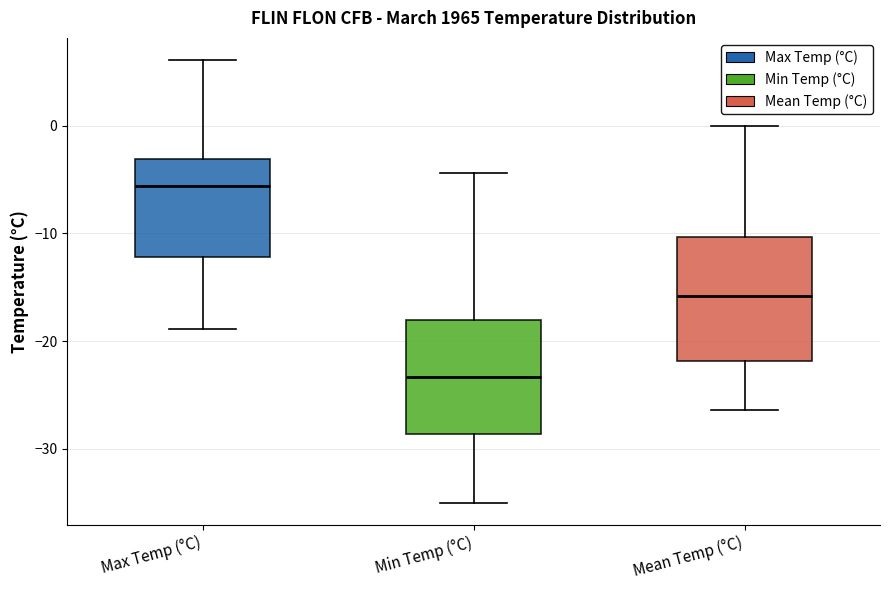

Where does the lower whisker of the box for Mean Temp (°C) end on the y-axis? The values are not printed on the chart, so give them approximately, as read against the axis.

-26